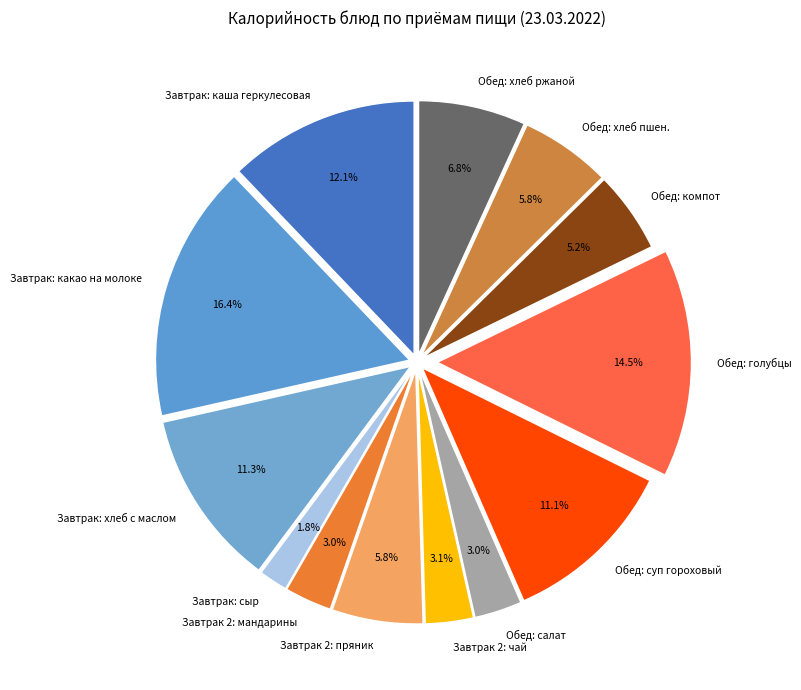

Do Обед: хлеб пшен. and Обед: компот together represent more than half of the pie?

No